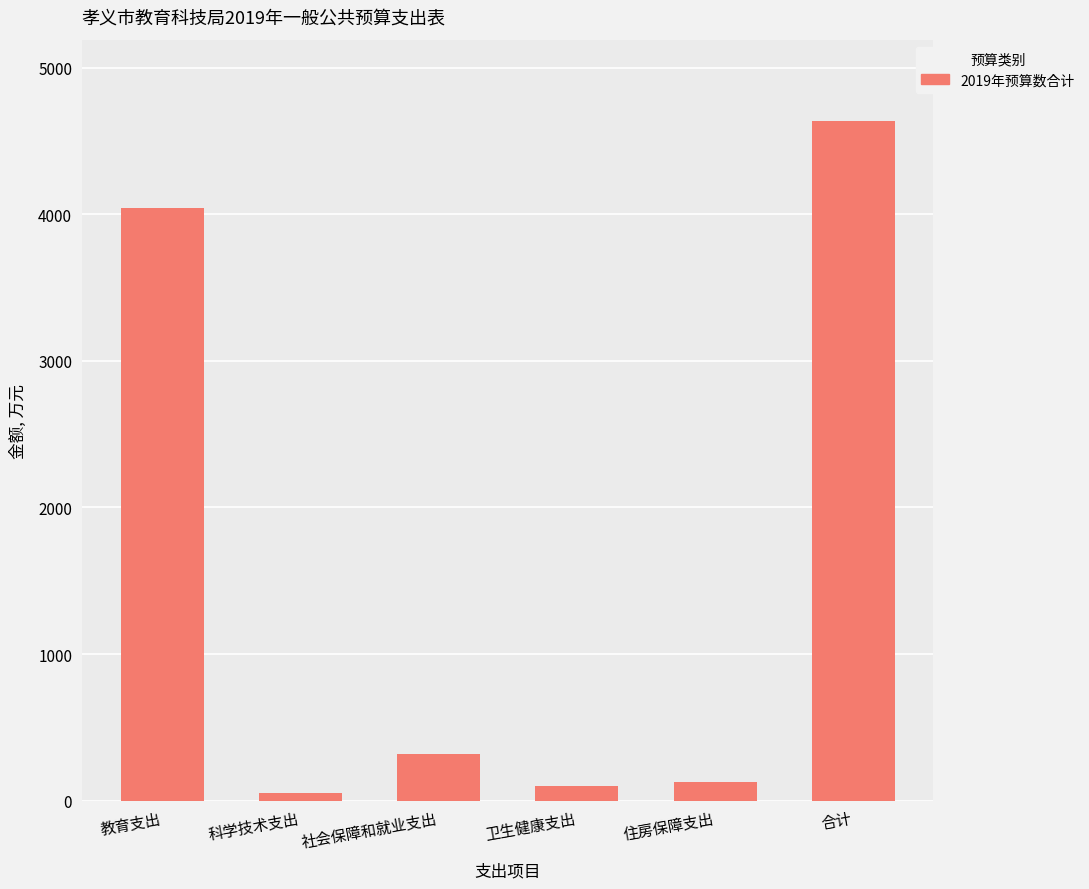

What is the value of the 2nd bar from the left?

50.0